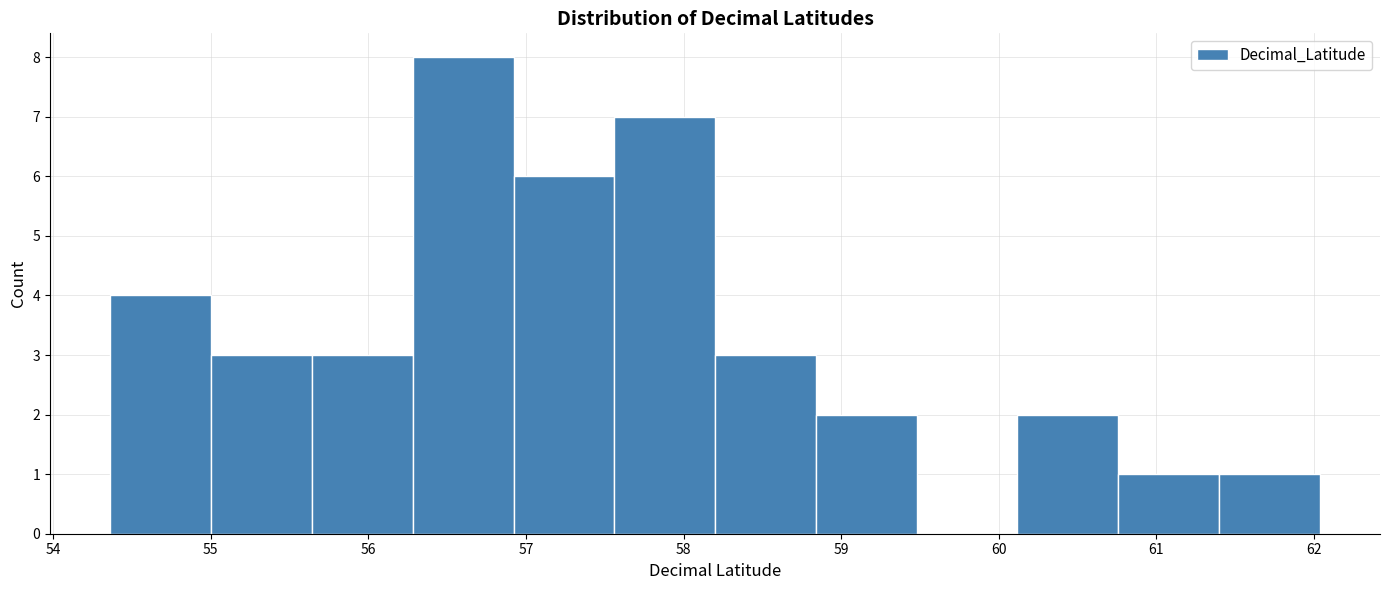

What is the height of the bar covering 58.8 to 59.5 on the x-axis? Neither the bar edges nor the heights are printed on the chart, so give them approximately, as read against the axes.

2